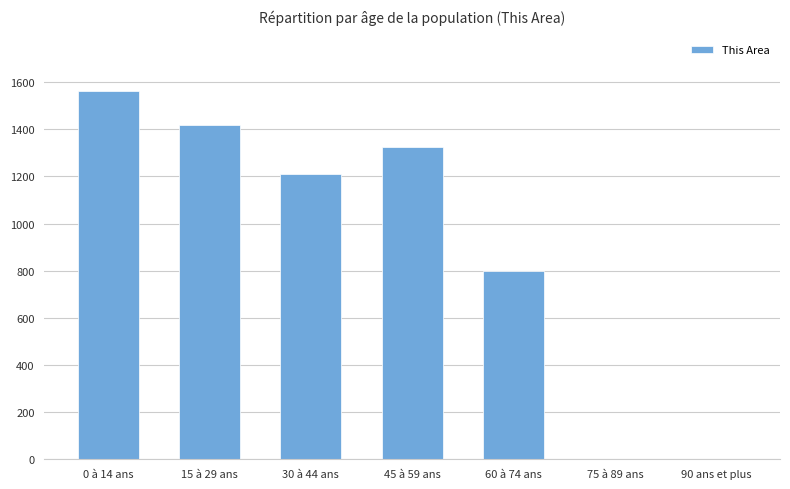

What is the change in value from 30 à 44 ans to 60 à 74 ans?

-411